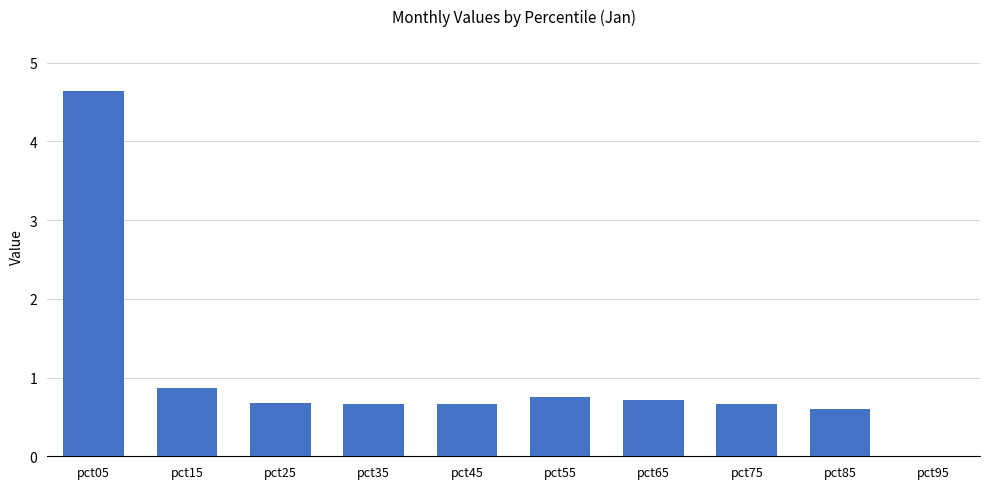

At which category does the chart reach its peak across all series?

pct05